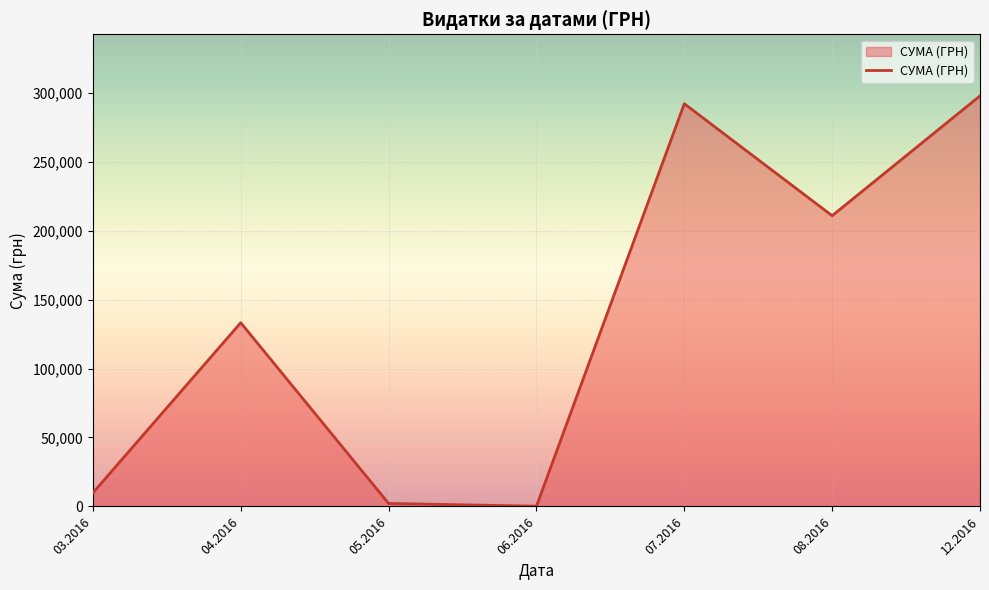

Reading left to right, extract all data points from this chart.

03.2016=9810.9	04.2016=133240.0	05.2016=2168.8	06.2016=180.0	07.2016=292040.7	08.2016=210845.1	12.2016=297743.9